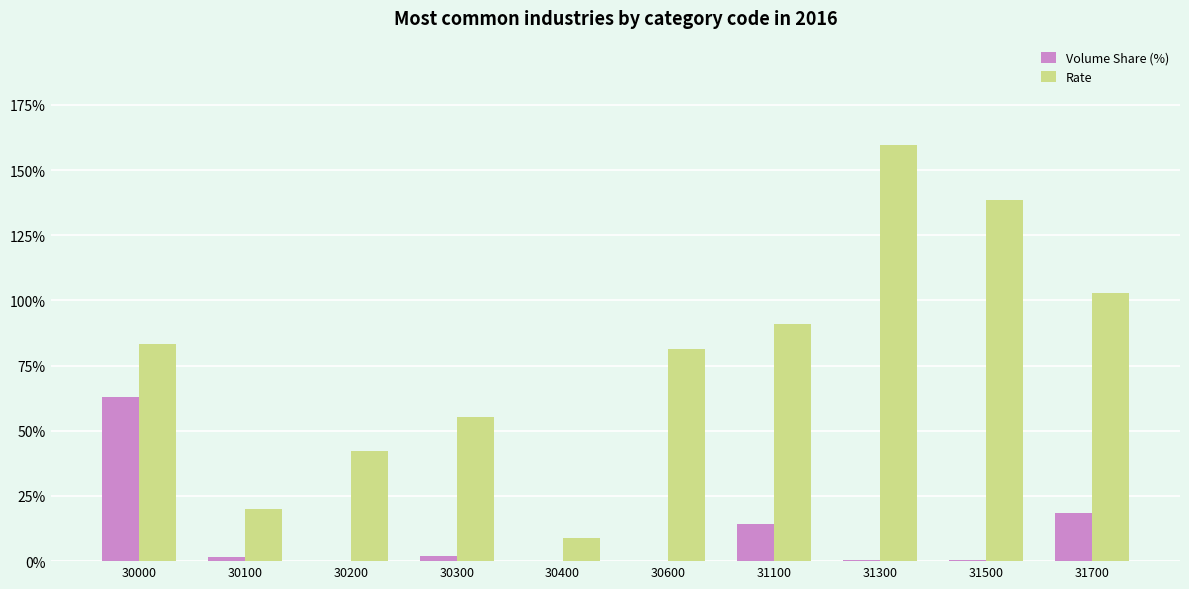

True or false: Rate has a value of 42.4 at 30200.

True